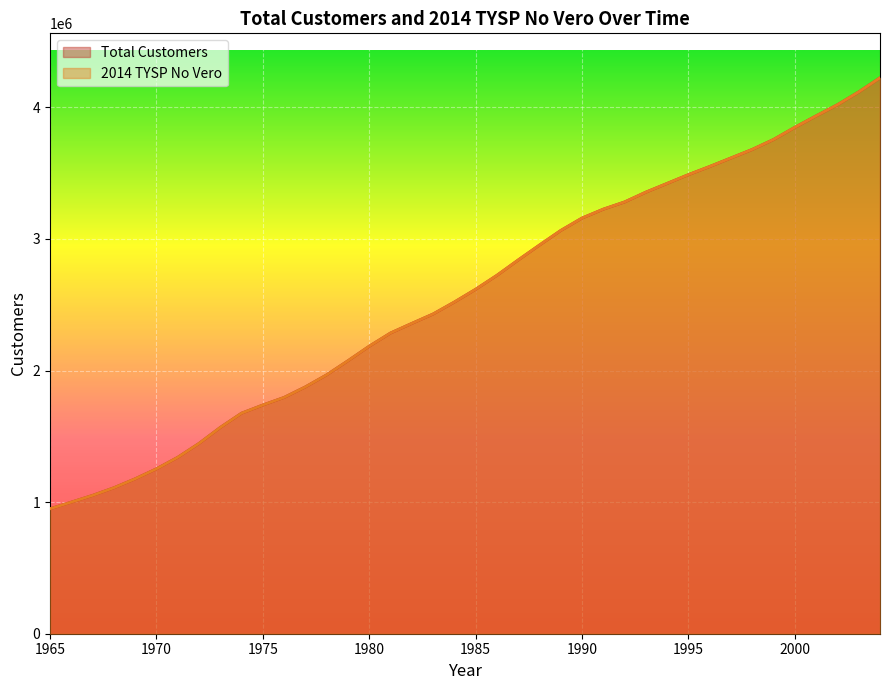

At which label does 2014 TYSP No Vero first exceed 2617556?

1985